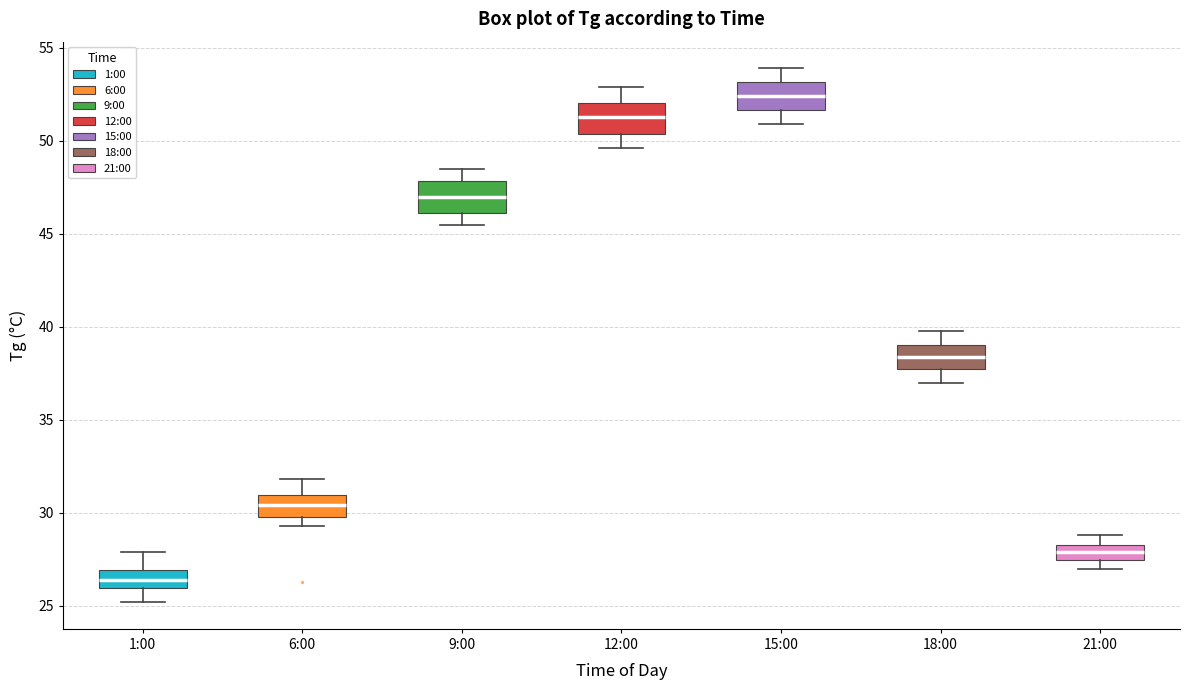

Reading left to right, read every box against the y-axis: the position of its median line, the range the box covers, and the ends of its whiskers. The values are not printed on the chart, so give them approximately, as read against the axis.

1:00: median 26.5, box 26.0 to 27.0, whiskers 25.0 to 28.0
6:00: median 30.5, box 30.0 to 31.0, whiskers 29.5 to 32.0
9:00: median 47.0, box 46.0 to 48.0, whiskers 45.5 to 48.5
12:00: median 51.5, box 50.5 to 52.0, whiskers 49.5 to 53.0
15:00: median 52.5, box 51.5 to 53.0, whiskers 51.0 to 54.0
18:00: median 38.5, box 38.0 to 39.0, whiskers 37.0 to 40.0
21:00: median 28.0, box 27.5 to 28.5, whiskers 27.0 to 29.0